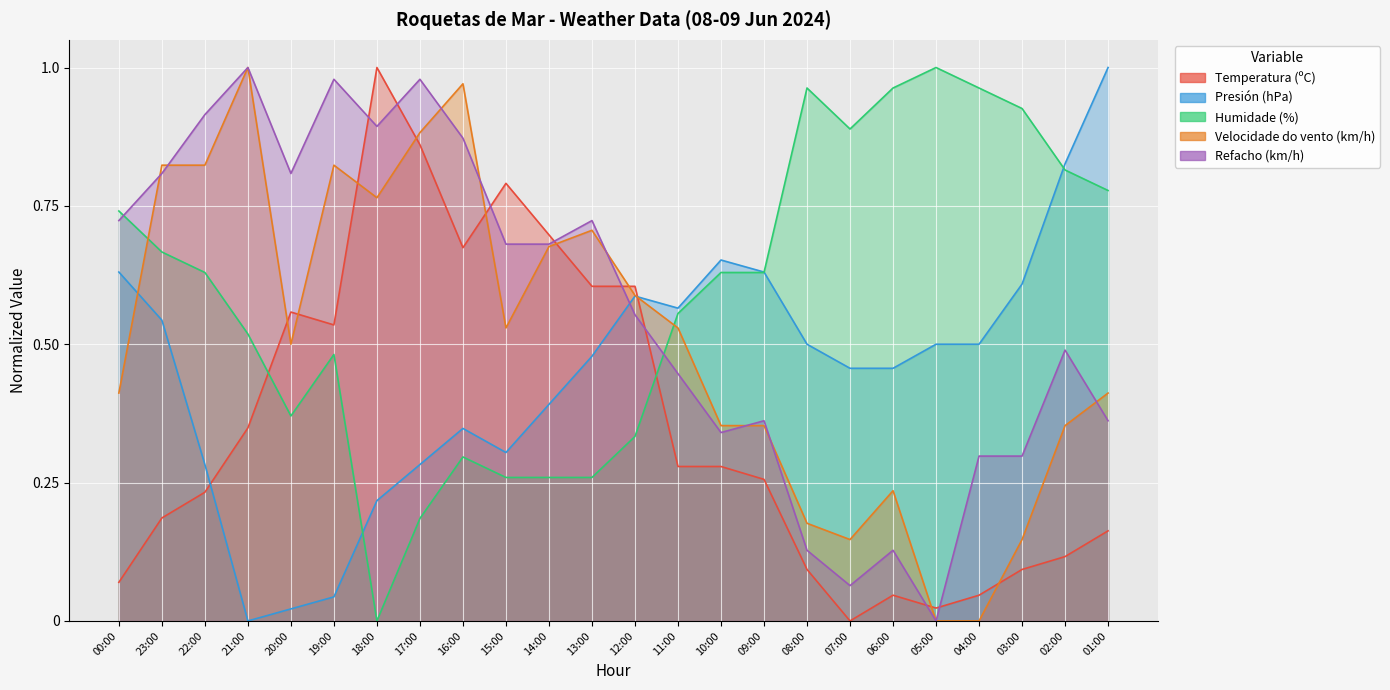

Between 17:00 and 16:00, which is larger?

17:00